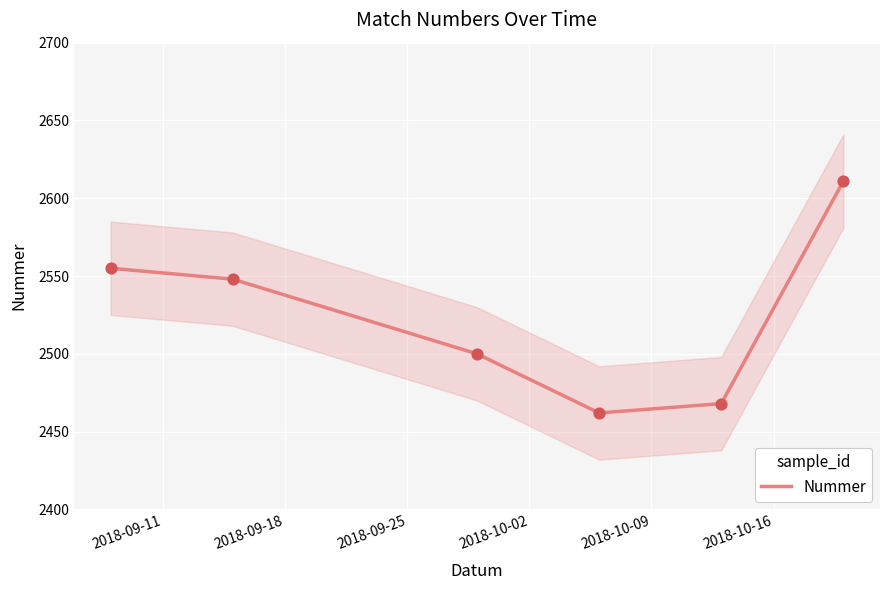

Which has a higher value, 2018-09-25 or 2018-10-09?

2018-09-25